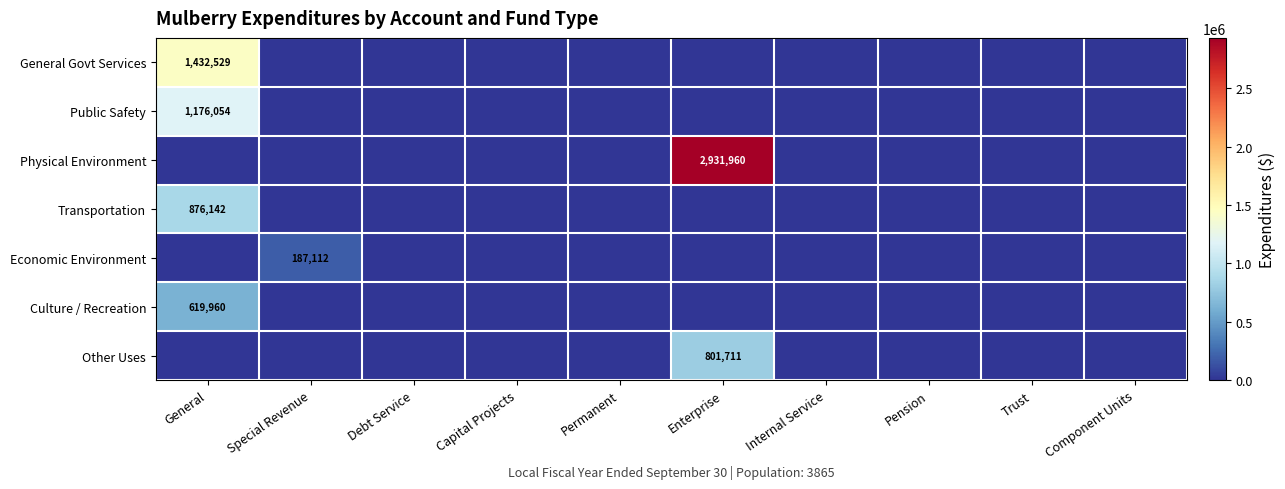

The value of Physical Environment at Internal Service is 0. True or false?

True